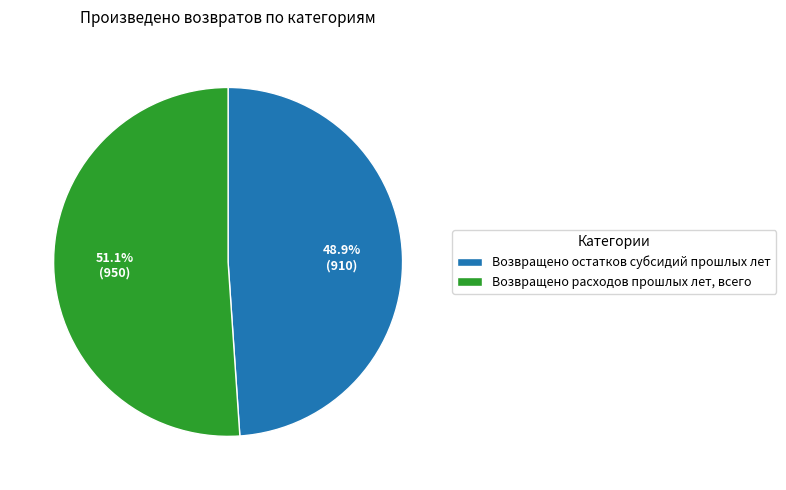

Count the number of slices in the pie.

2